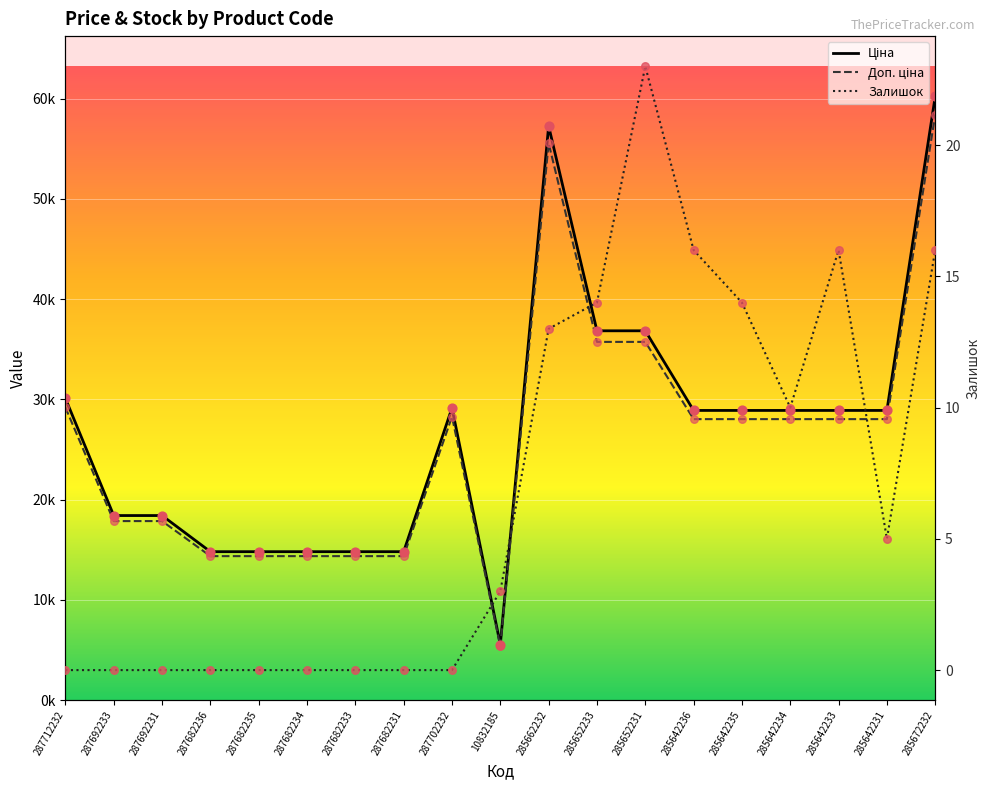

Which series contains the lowest Y value?

Залишок